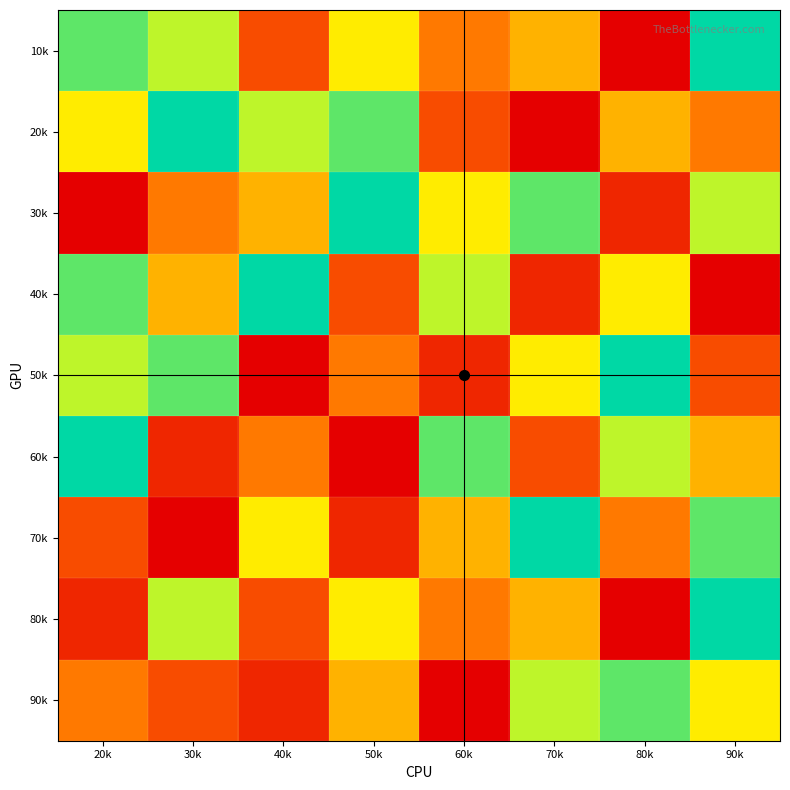

Reading left to right, what are all the values shown in this chart?

10k: 20k=8	30k=7	40k=3	50k=6	60k=4	70k=5	80k=1	90k=9
20k: 20k=6	30k=9	40k=7	50k=8	60k=3	70k=1	80k=5	90k=4
30k: 20k=1	30k=4	40k=5	50k=9	60k=6	70k=8	80k=2	90k=7
40k: 20k=8	30k=5	40k=9	50k=3	60k=7	70k=2	80k=6	90k=1
50k: 20k=7	30k=8	40k=1	50k=4	60k=2	70k=6	80k=9	90k=3
60k: 20k=9	30k=2	40k=4	50k=1	60k=8	70k=3	80k=7	90k=5
70k: 20k=3	30k=1	40k=6	50k=2	60k=5	70k=9	80k=4	90k=8
80k: 20k=2	30k=7	40k=3	50k=6	60k=4	70k=5	80k=1	90k=9
90k: 20k=4	30k=3	40k=2	50k=5	60k=1	70k=7	80k=8	90k=6